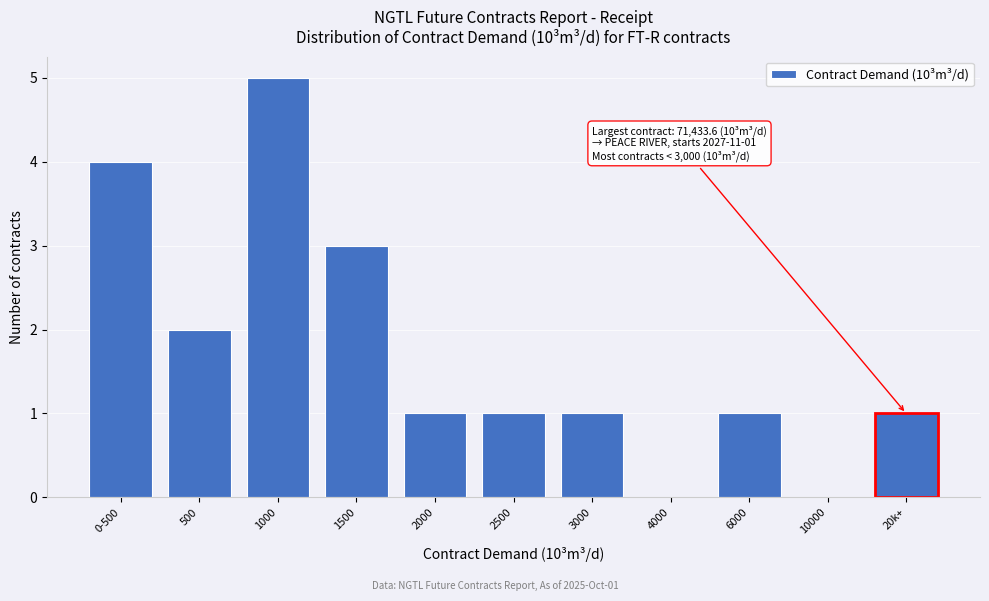

Reading right to left, transcribe all the data shown in this chart.

20k+=1	10000=0	6000=1	4000=0	3000=1	2500=1	2000=1	1500=3	1000=5	500=2	0-500=4